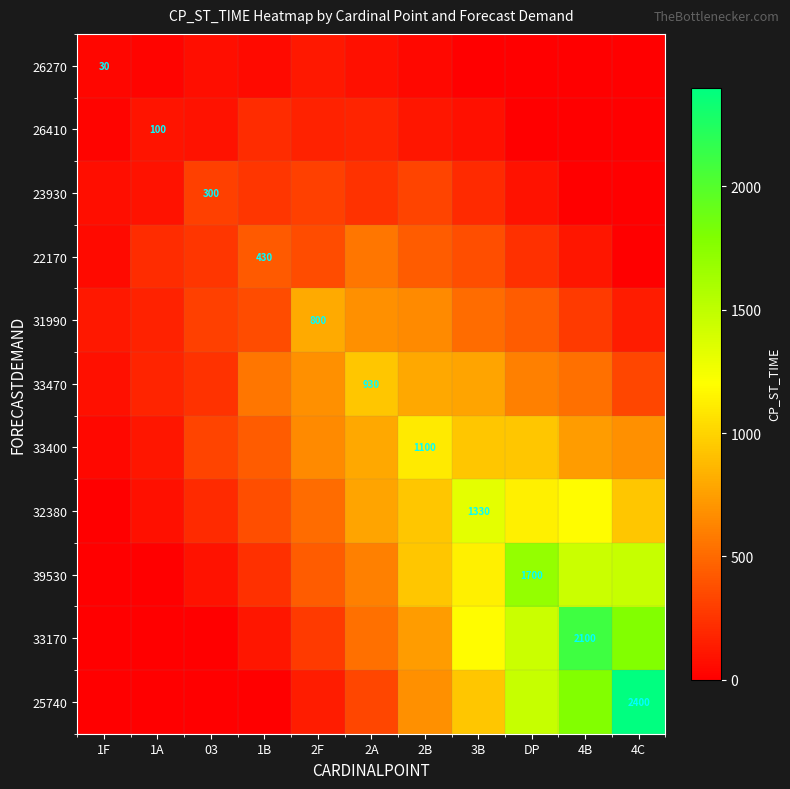

Rank the series at 4C from highest to lowest value.

25740, 33170, 39530, 32380, 33400, 33470, 31990, 26270, 26410, 23930, 22170